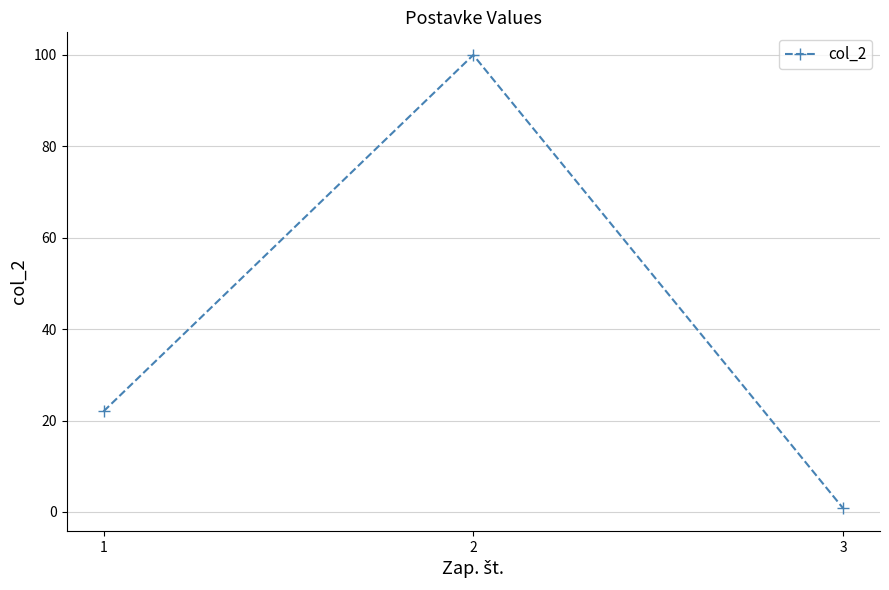

Approximately how many times larger is the value at 2 compared to 1?

4.5